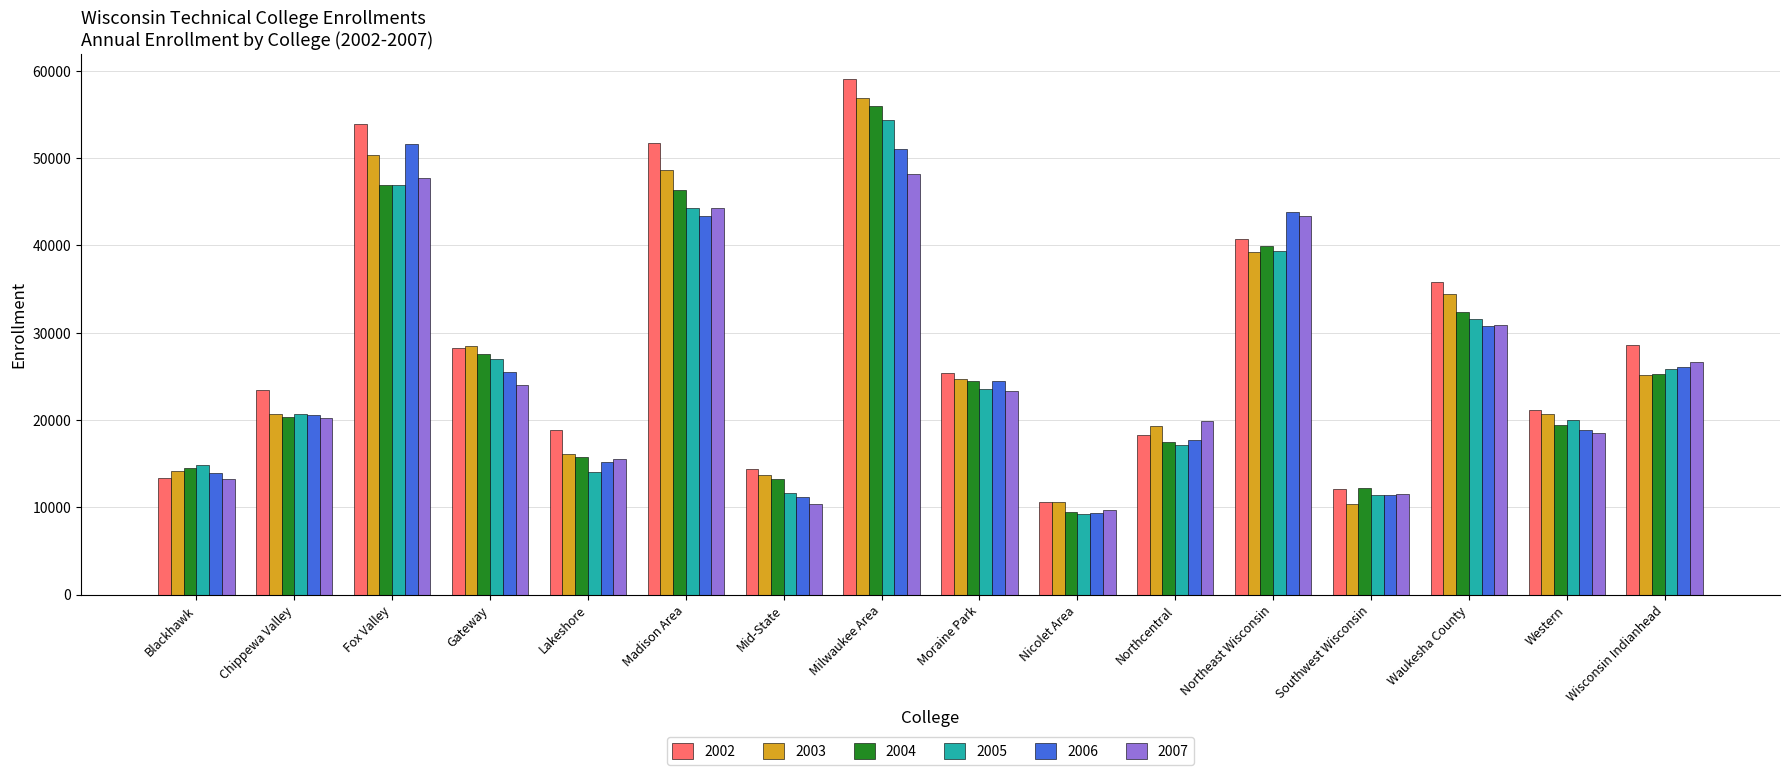

At which label does 2004 reach its peak?

Milwaukee Area